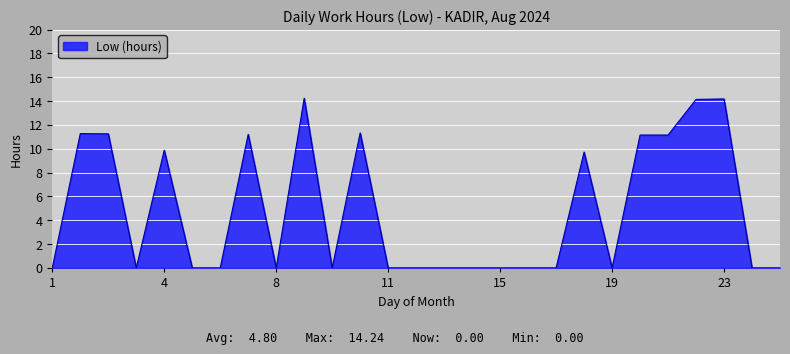

What is the difference between the maximum and minimum values?

14.2